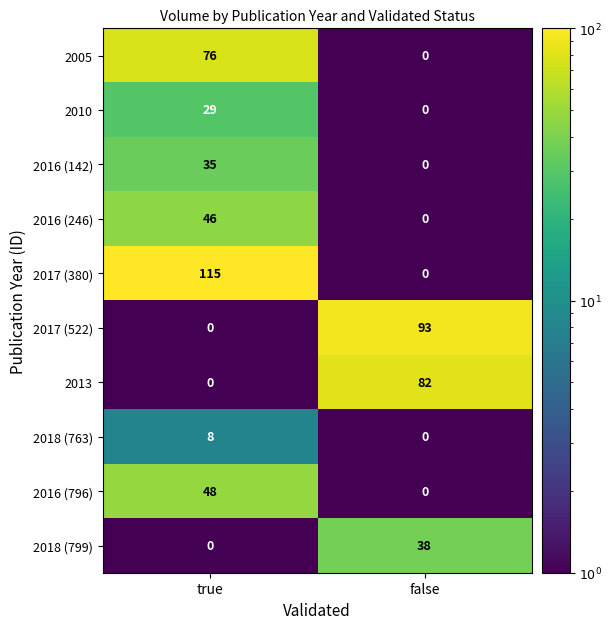

What is the total value across all series at true?

357